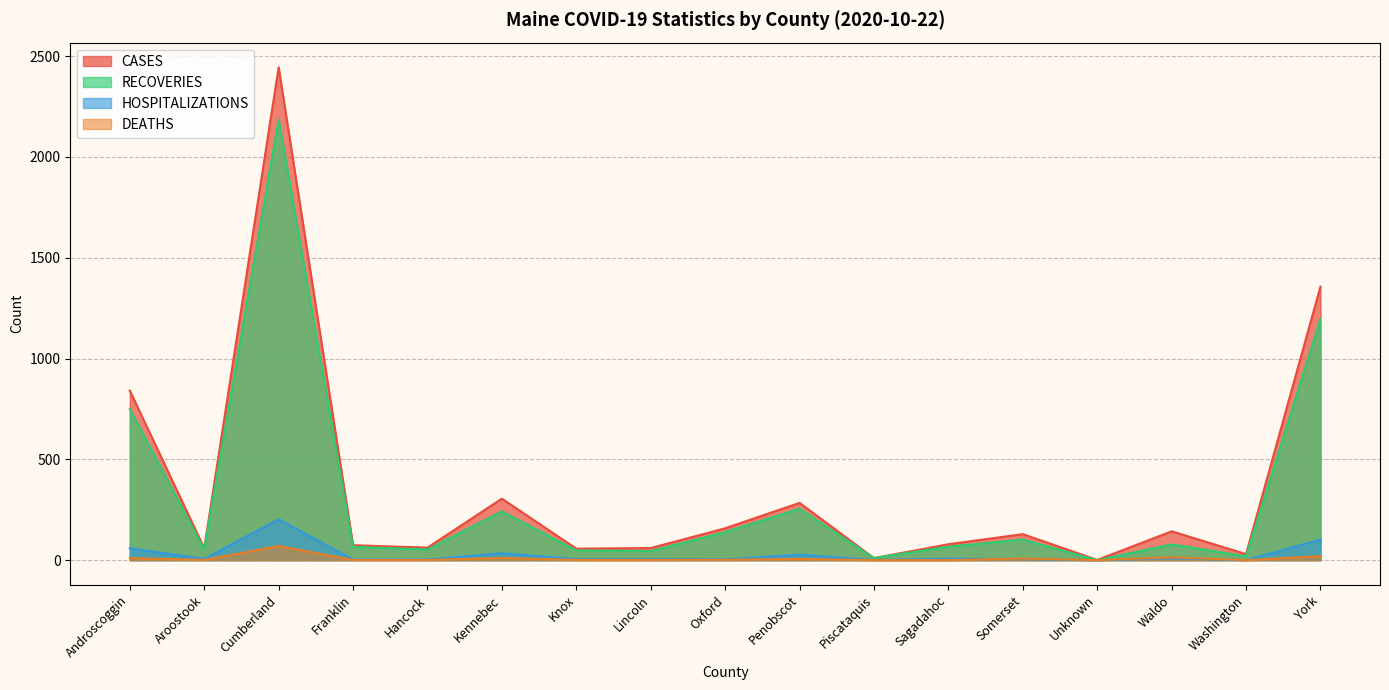

Rank the series by their maximum value, from lowest to highest.

DEATHS, HOSPITALIZATIONS, RECOVERIES, CASES